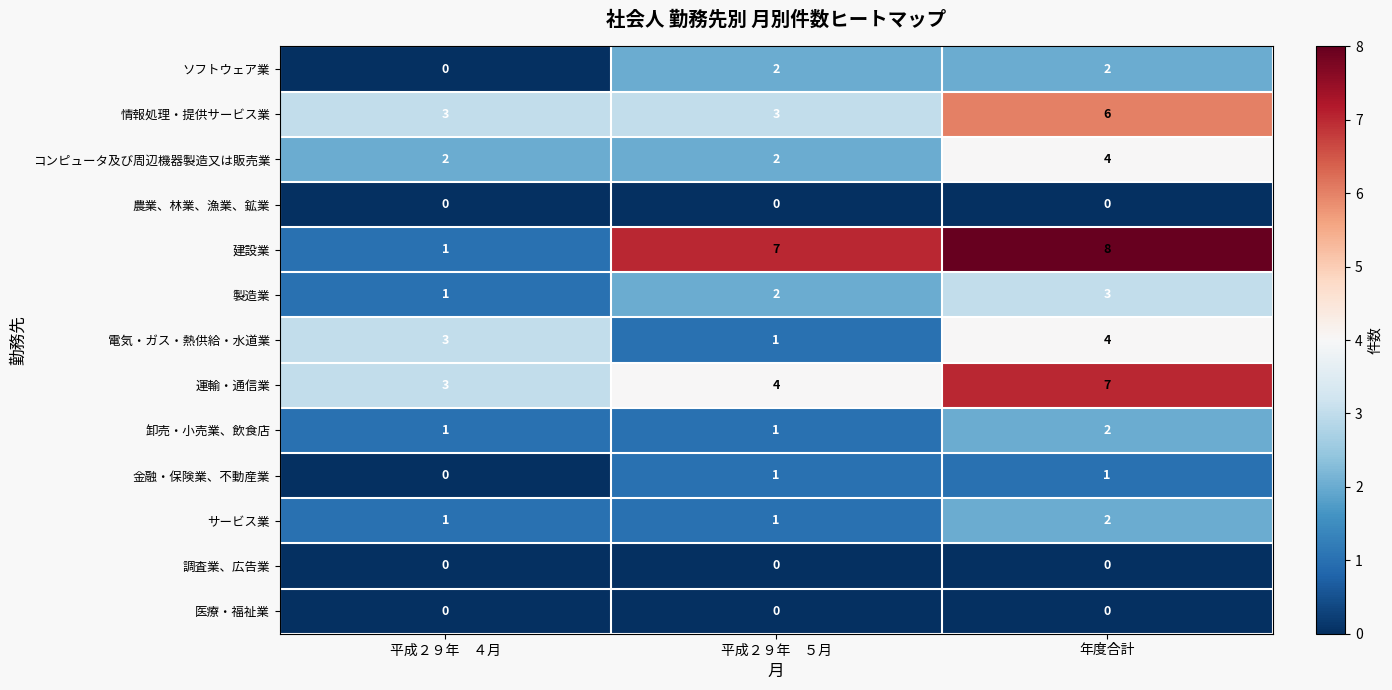

At which category is the sum across all series the highest?

年度合計